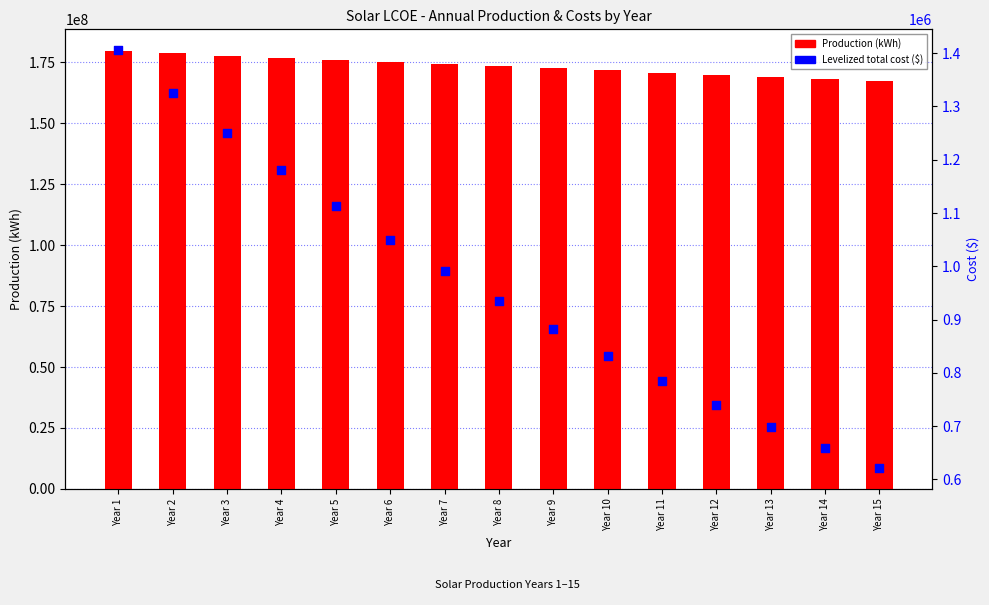

Is the value of Levelized total cost ($) at Year 11 greater than the value of Production (kWh) at Year 3?

No